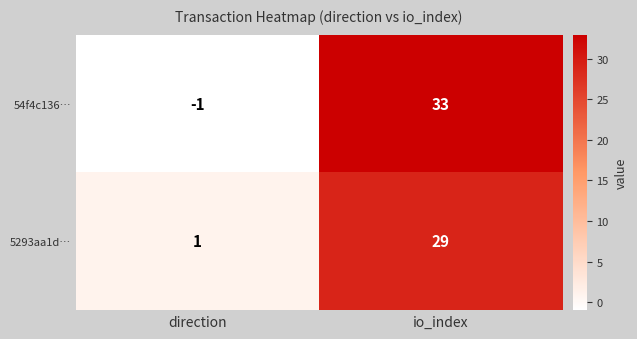

List the series in order of their peak value, highest first.

54f4c136…, 5293aa1d…